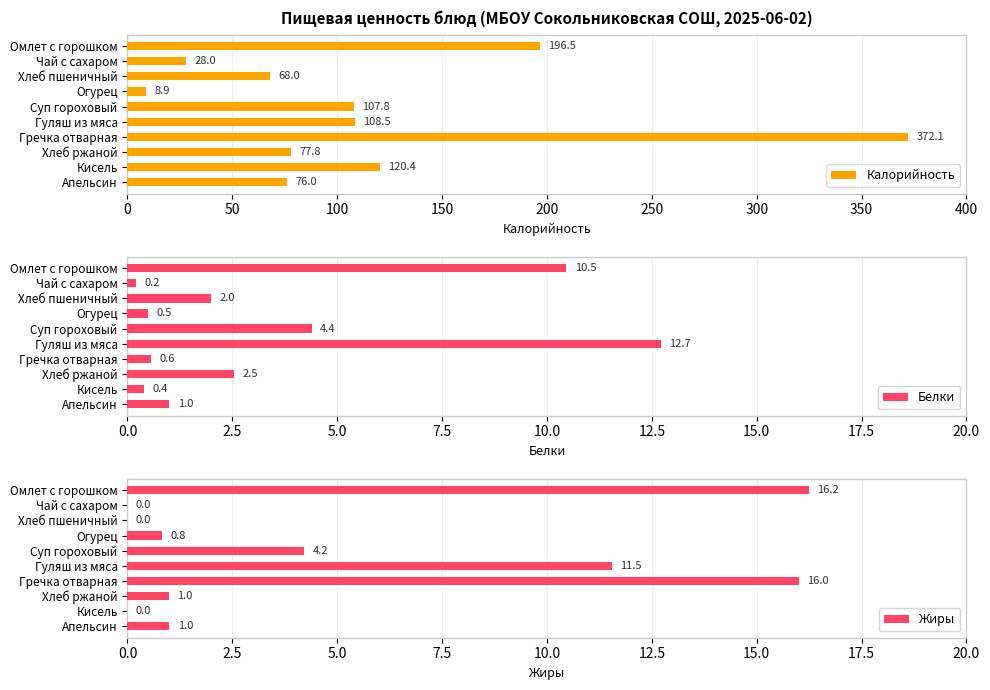

What is the highest value of the Калорийность series?

372.1